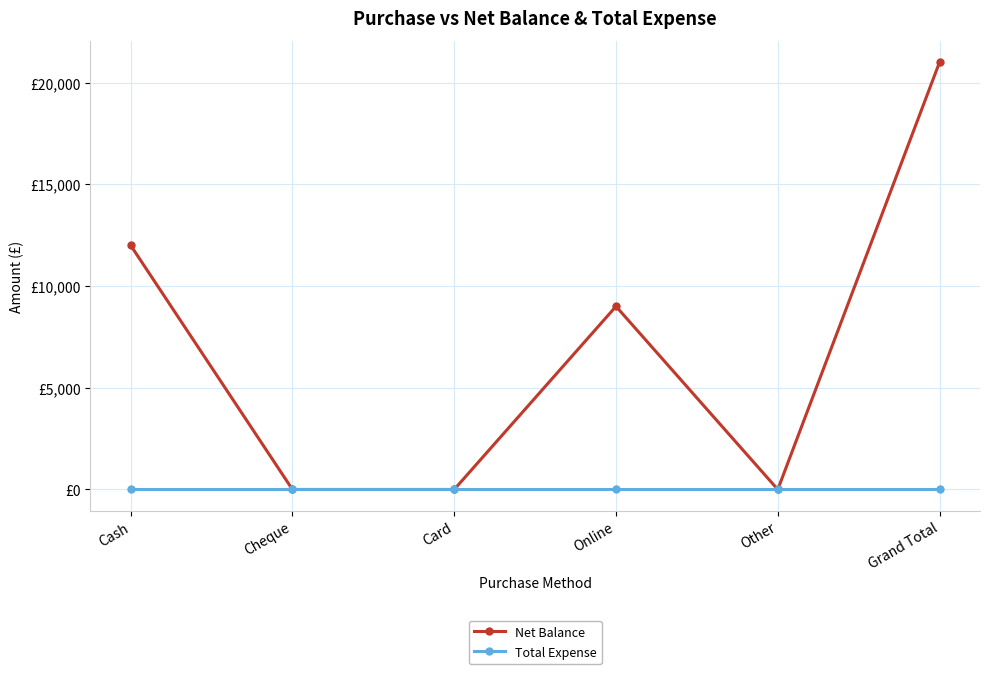

At how many categories does at least one series exceed 2070?

3